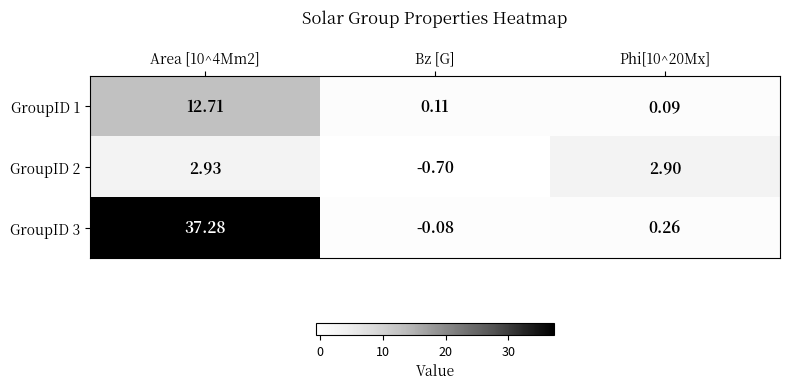

List the series in order of their overall mean, lowest first.

GroupID 2, GroupID 1, GroupID 3